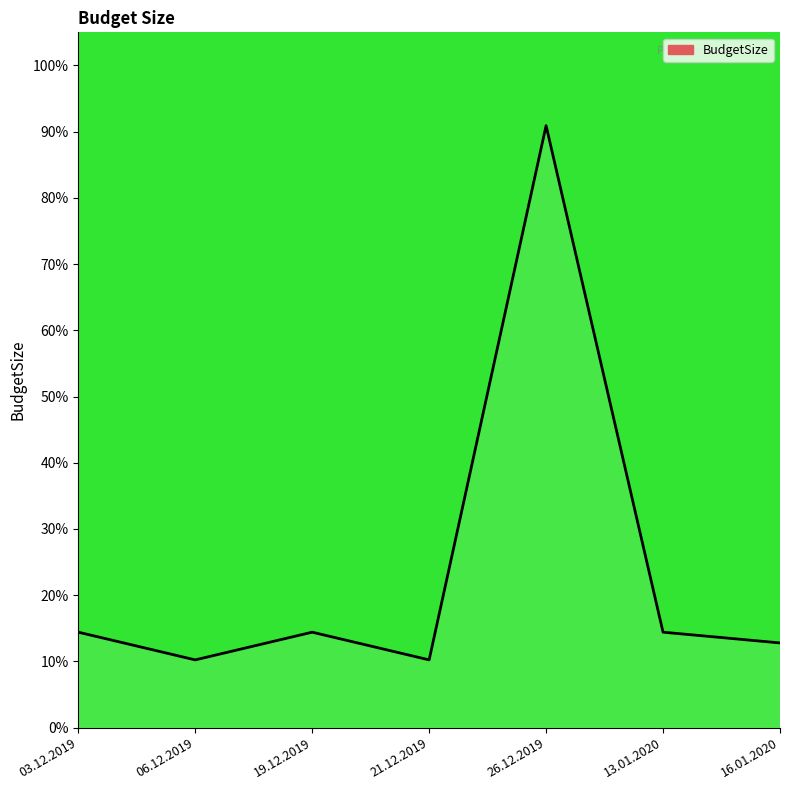

Reading left to right, extract all data points from this chart.

14.4	10.2	14.4	10.2	90.9	14.4	12.8